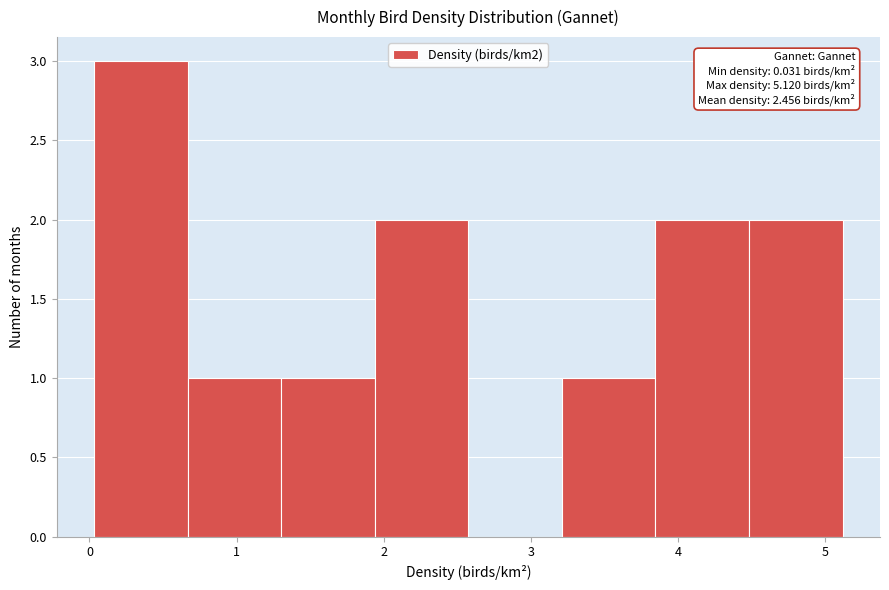

Over which range of the x-axis is the bar tallest?

0.0 to 0.7